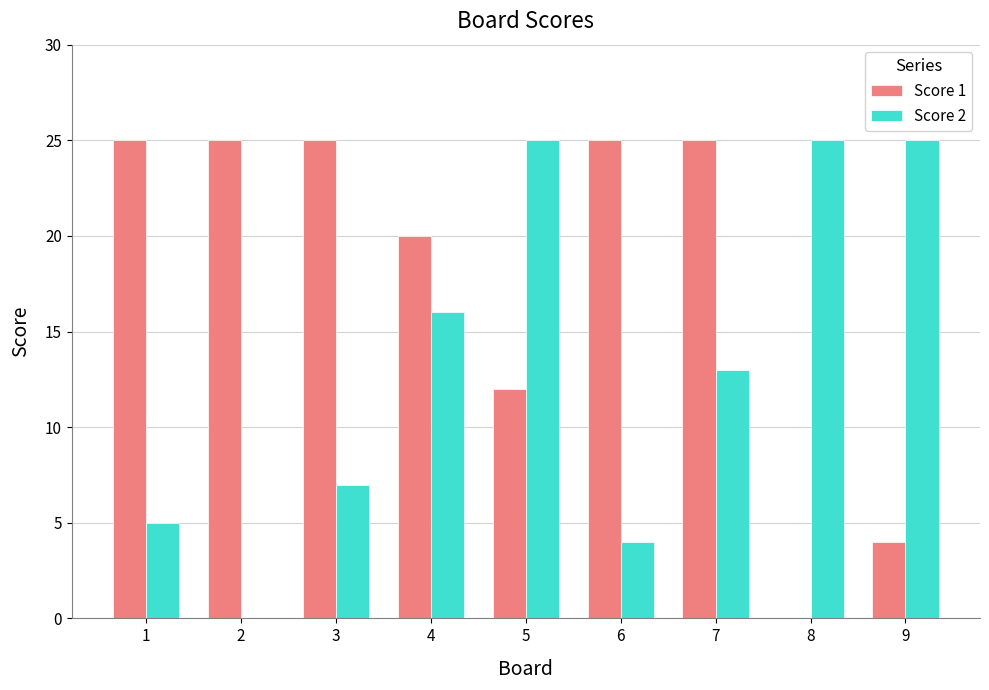

At which label is Score 1 closest to 12?

5